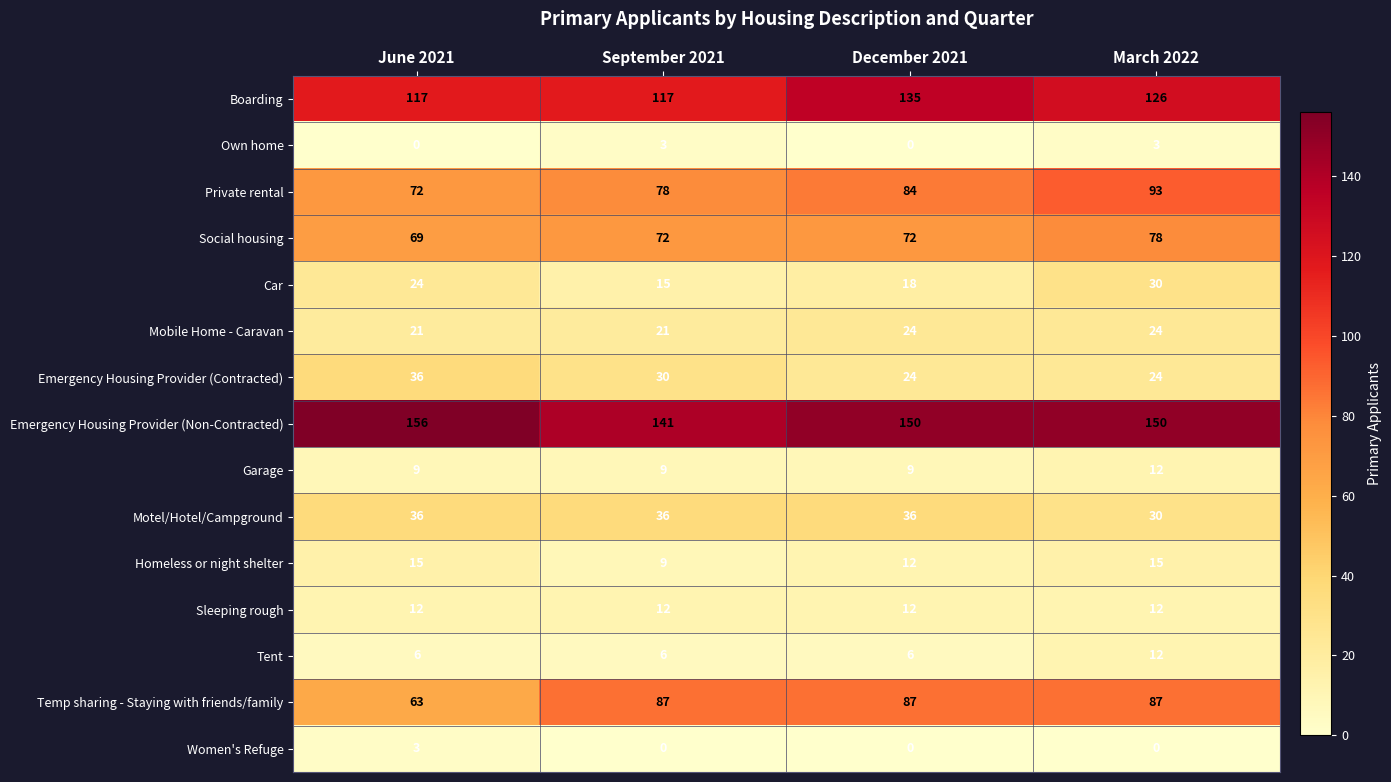

At how many categories does at least one series exceed 45?

4